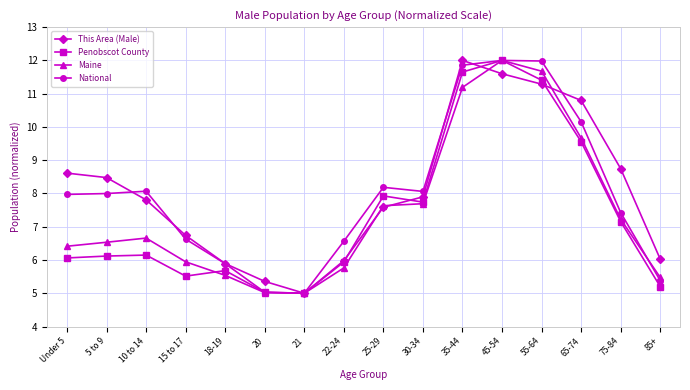

What is the maximum value shown in the chart?

12.0